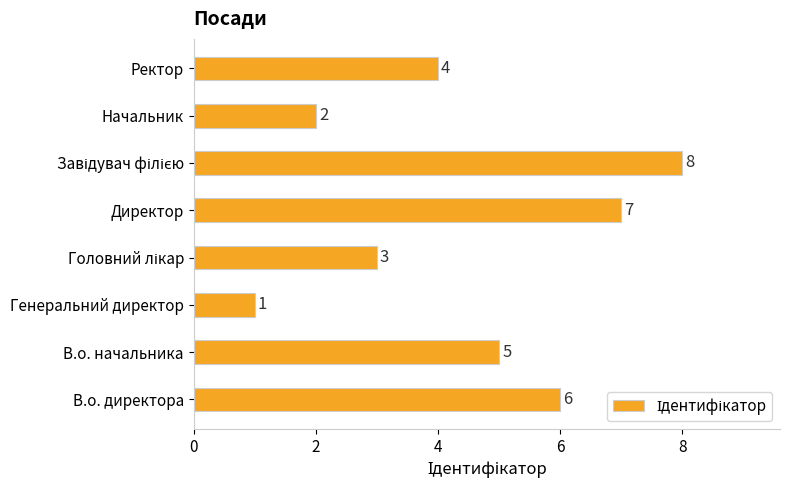

The value at Начальник is 2. True or false?

True